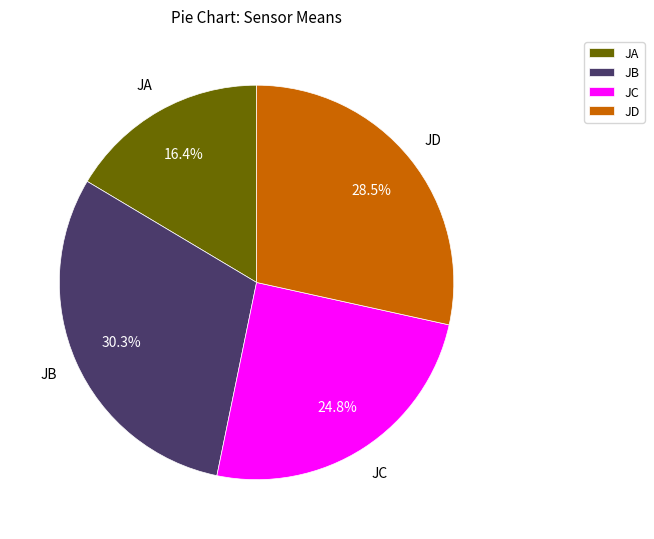

Is there any slice that represents more than half of the pie?

No